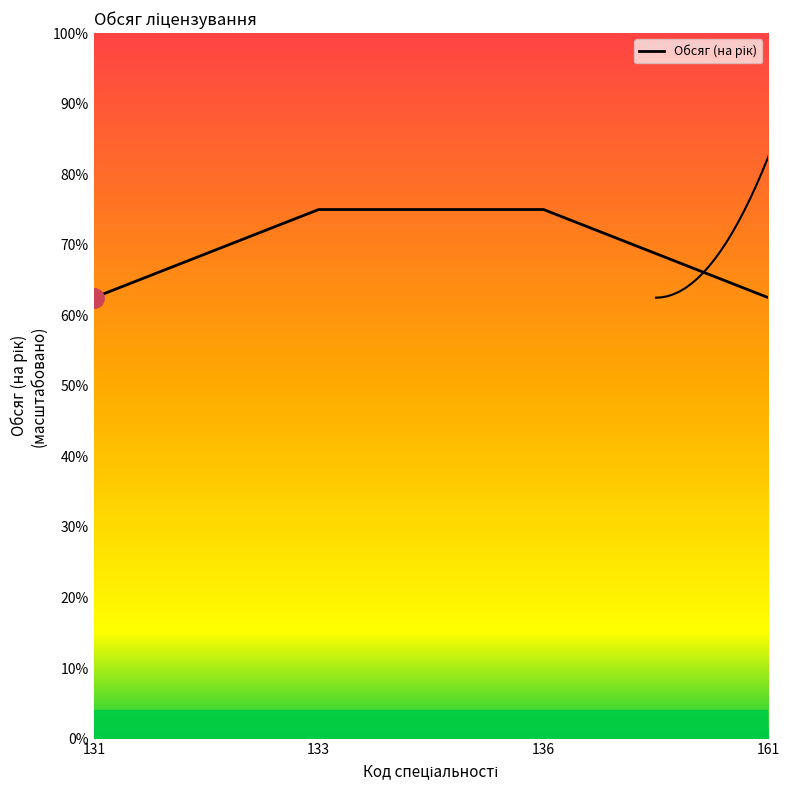

Which has a higher value, 161 or 133?

133